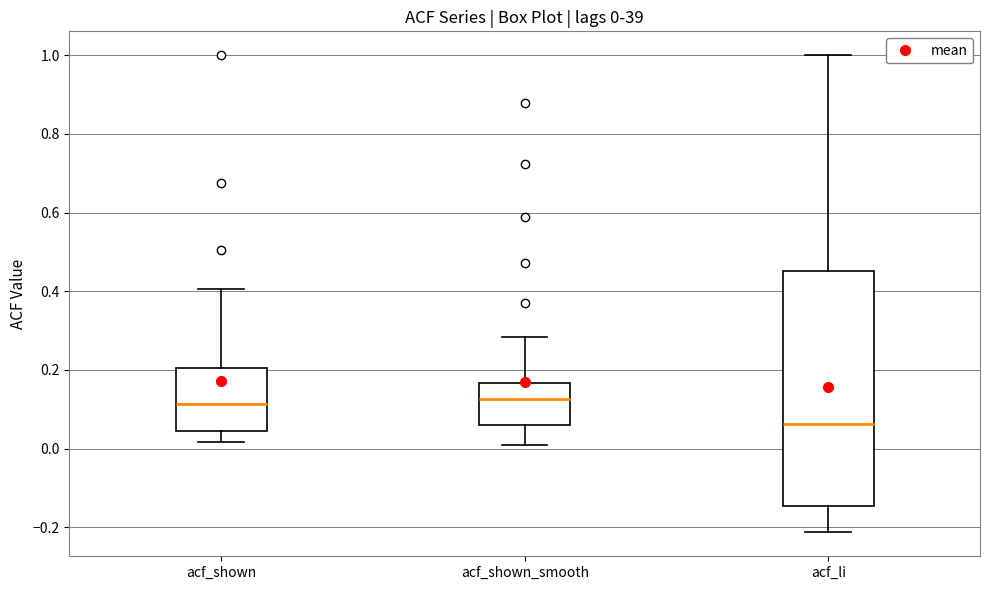

Which box's median line is the lowest?

acf_li